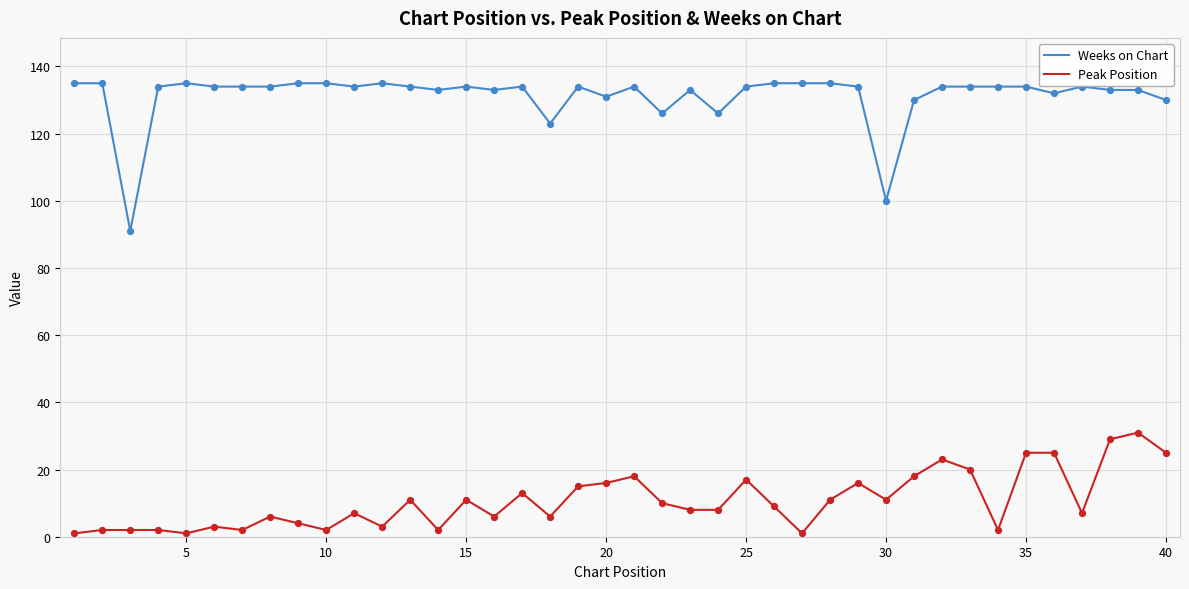

Which series has the largest total across all categories?

Weeks on Chart